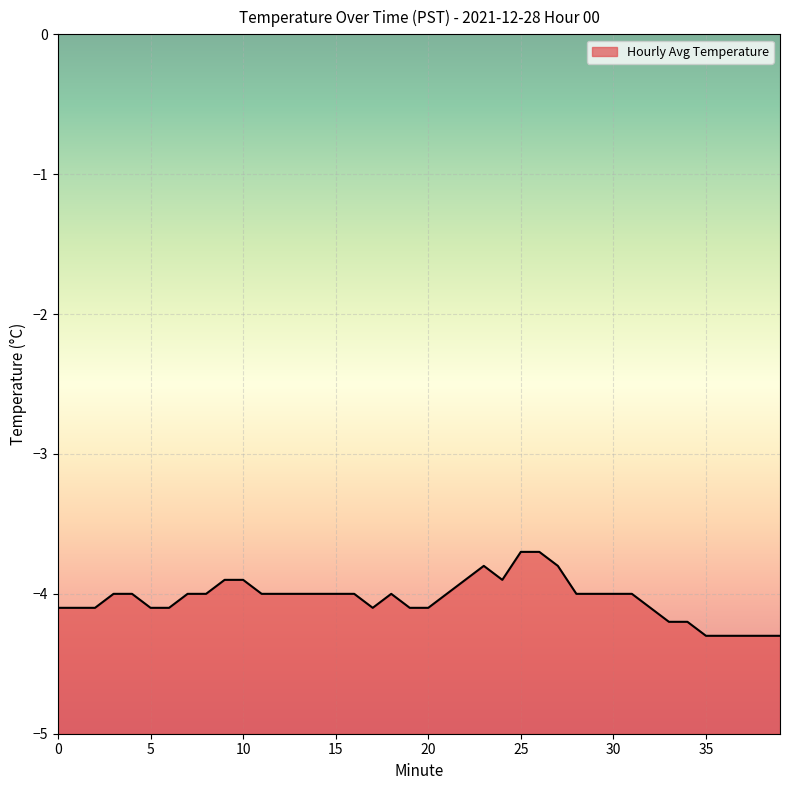

What is the value of the 22nd point from the left?

-4.0